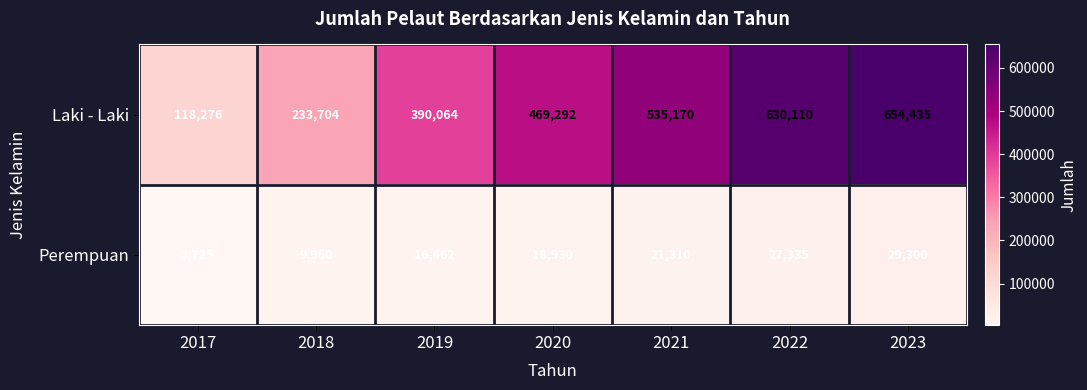

List the series in order of their peak value, lowest first.

Perempuan, Laki - Laki